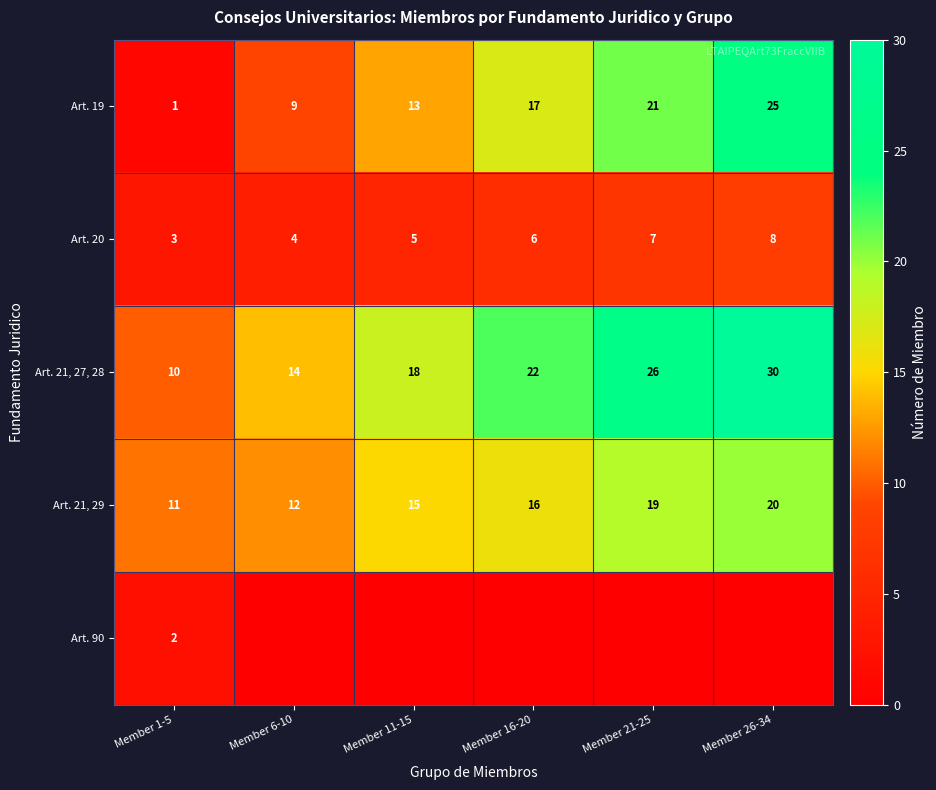

What is the sum of the Art. 19 values at Member 11-15 and Member 21-25?

34